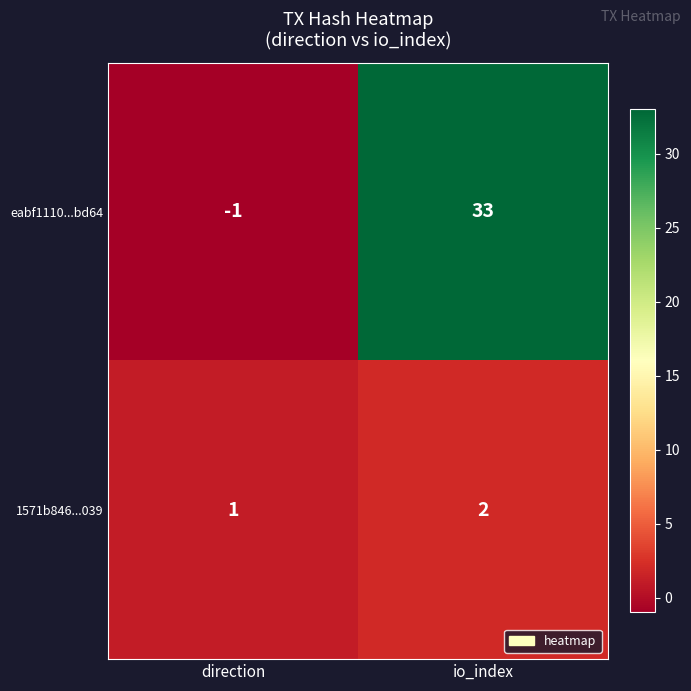

What is the sum of all eabf1110...bd64 values?

32